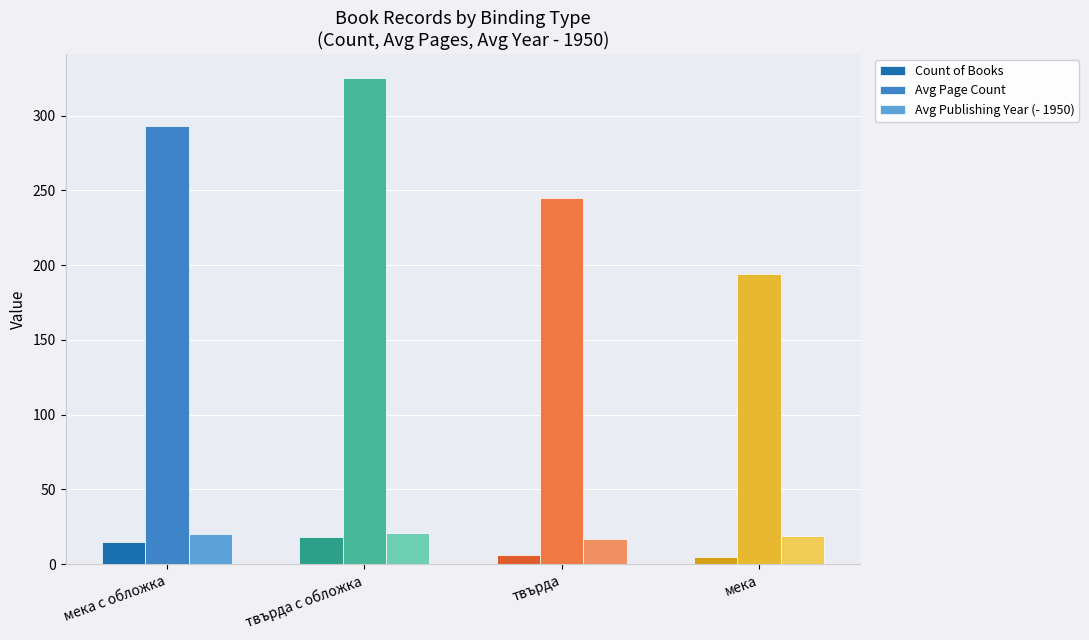

What is the maximum value for Count of Books?

18